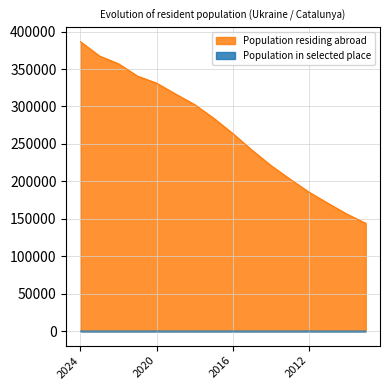

True or false: Population residing abroad and Population in selected place intersect in this chart.

False